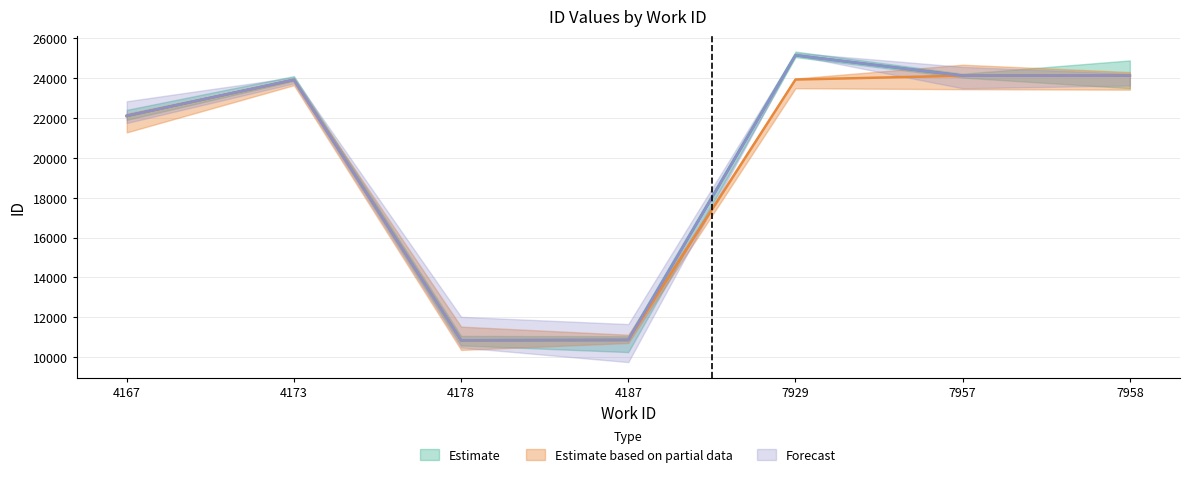

Which category has the lowest value in the Estimate series?

4178